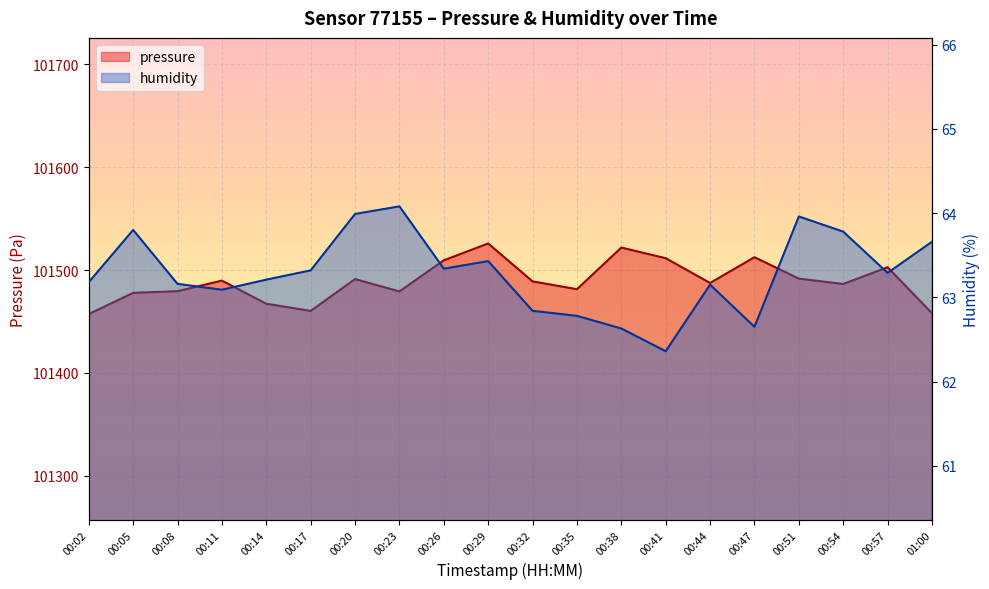

Which series has the widest spread of values?

pressure